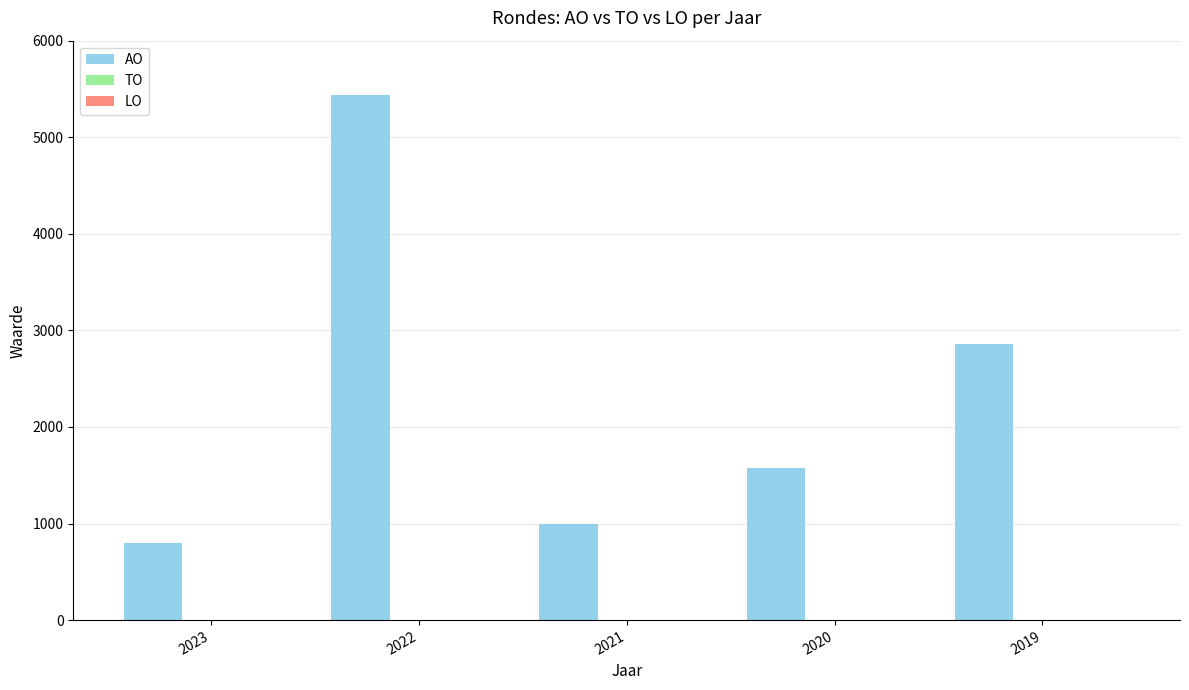

What is the value of the 2nd bar from the left?

5435